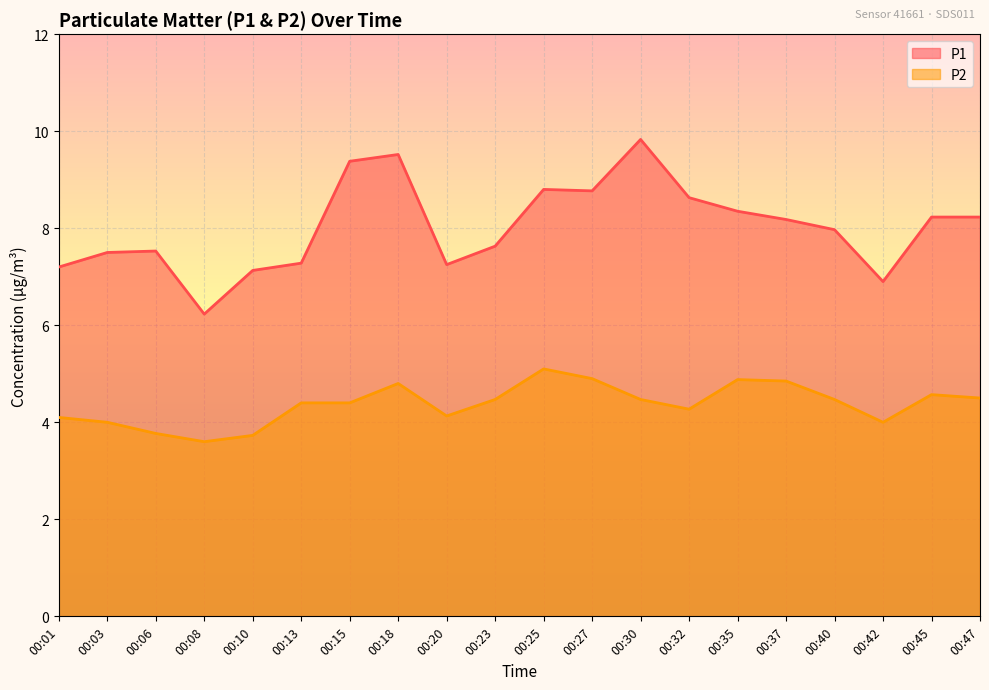

At which label does P2 reach its minimum?

00:08